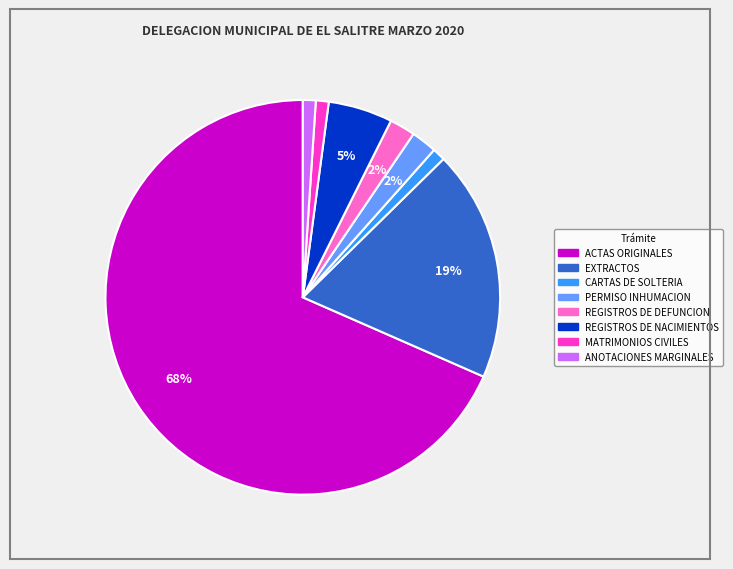

Is there a majority slice in this chart?

Yes